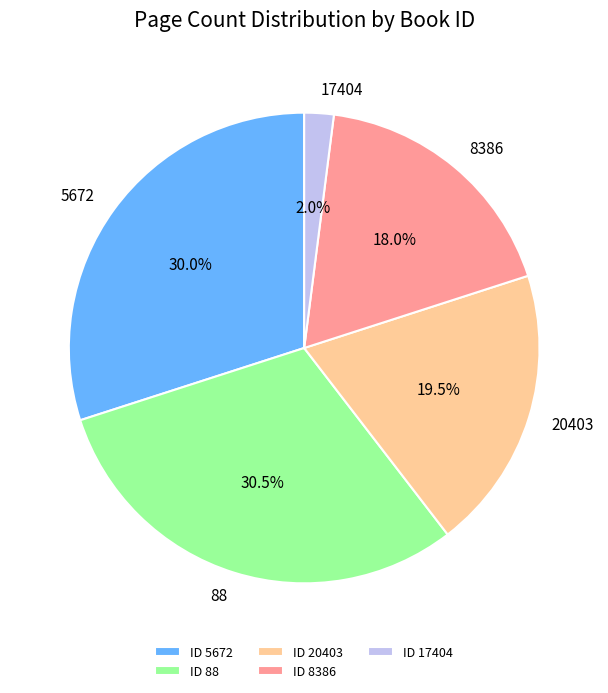

Which has a higher value, 8386 or 20403?

20403